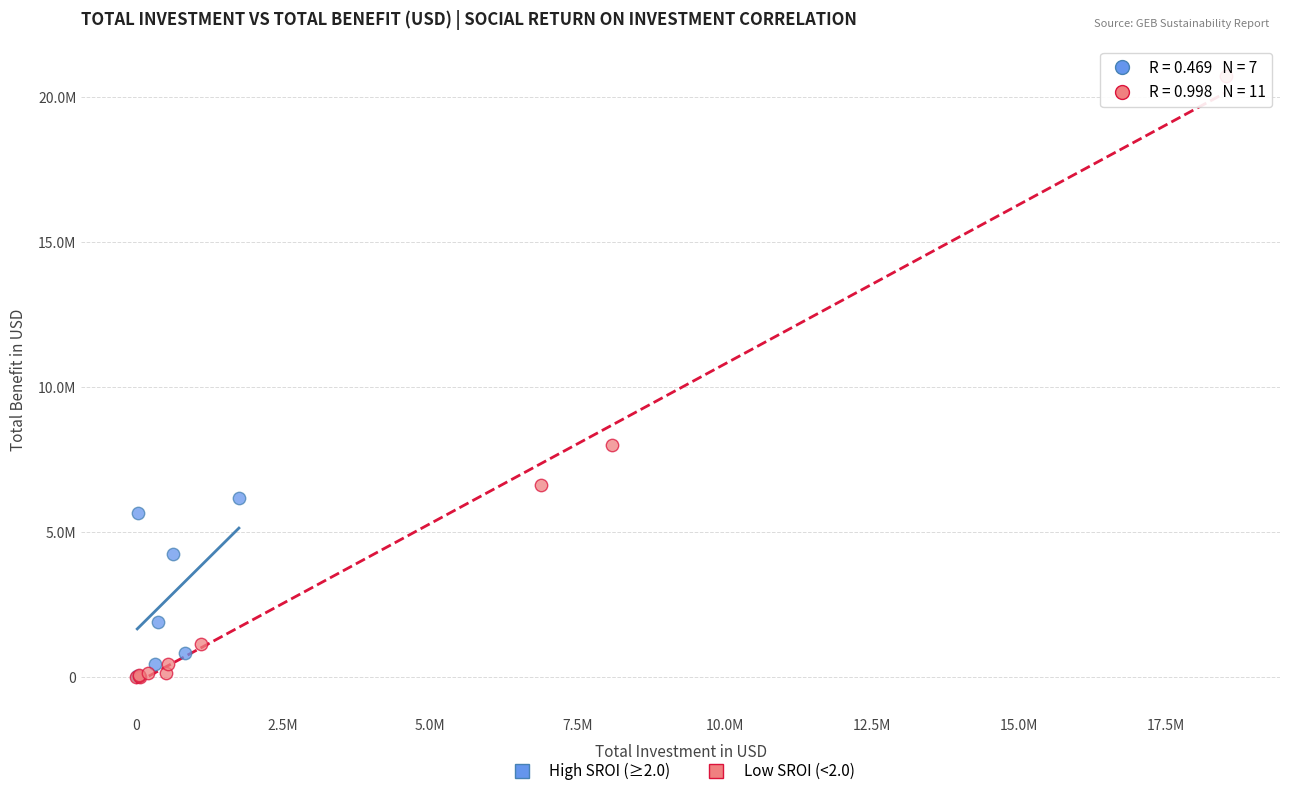

What are all the series names shown in the legend?

High SROI (≥2.0), Low SROI (<2.0)